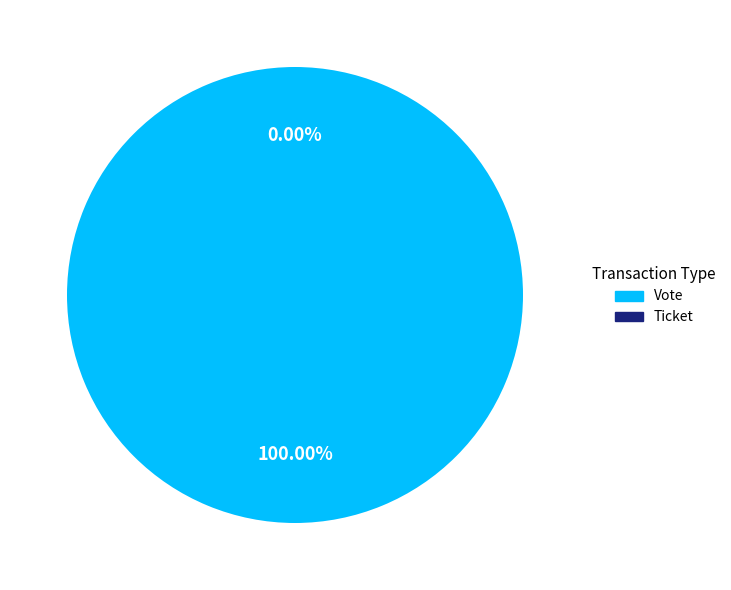

To the nearest percent, what is the difference between the largest and smallest slice percentages?

100%